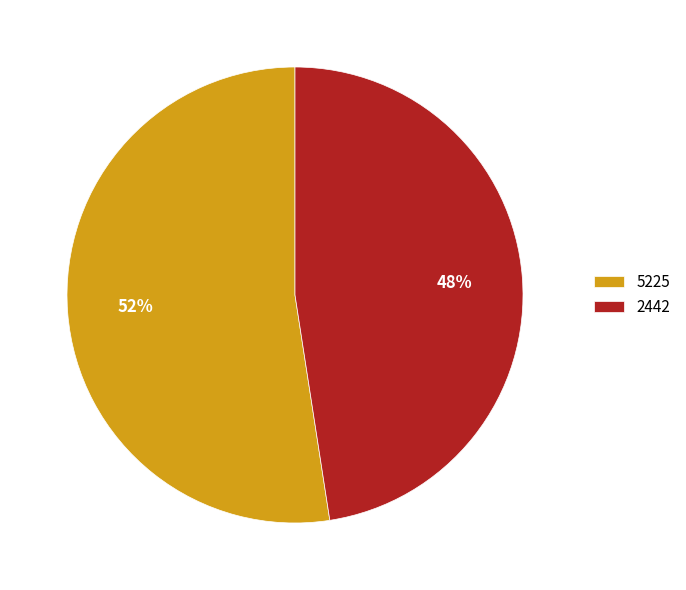

Rank the categories by value from highest to lowest.

5225, 2442